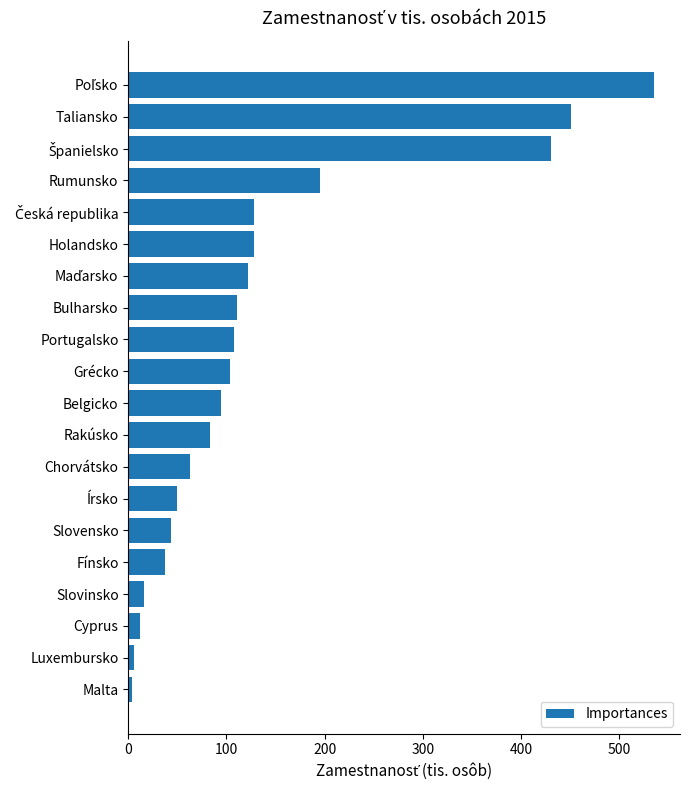

Count the number of data series in this chart.

1